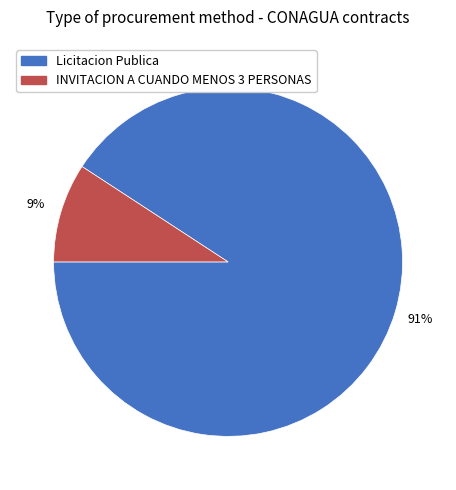

To the nearest percent, what is the difference between the largest and smallest slice percentages?

82%